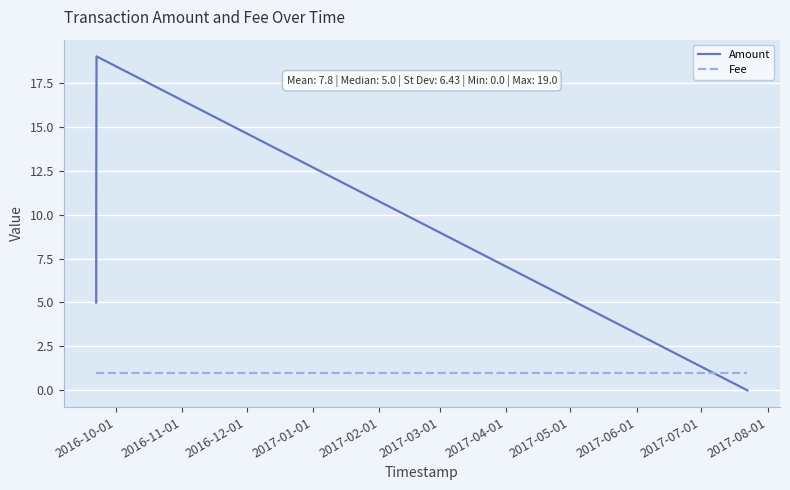

Is it true that Fee equals 1 at 2017-01-01?

True